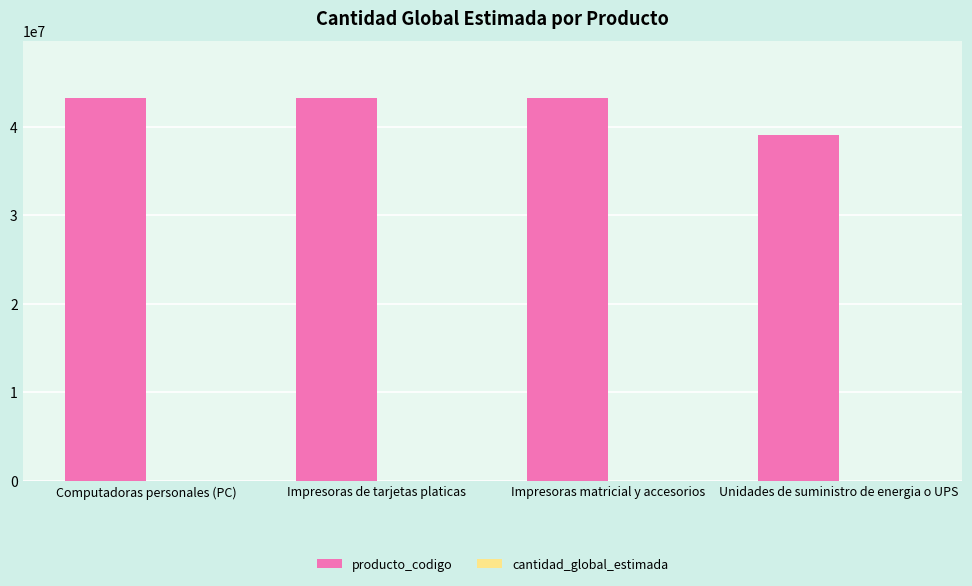

What is the greatest value displayed?

43212111